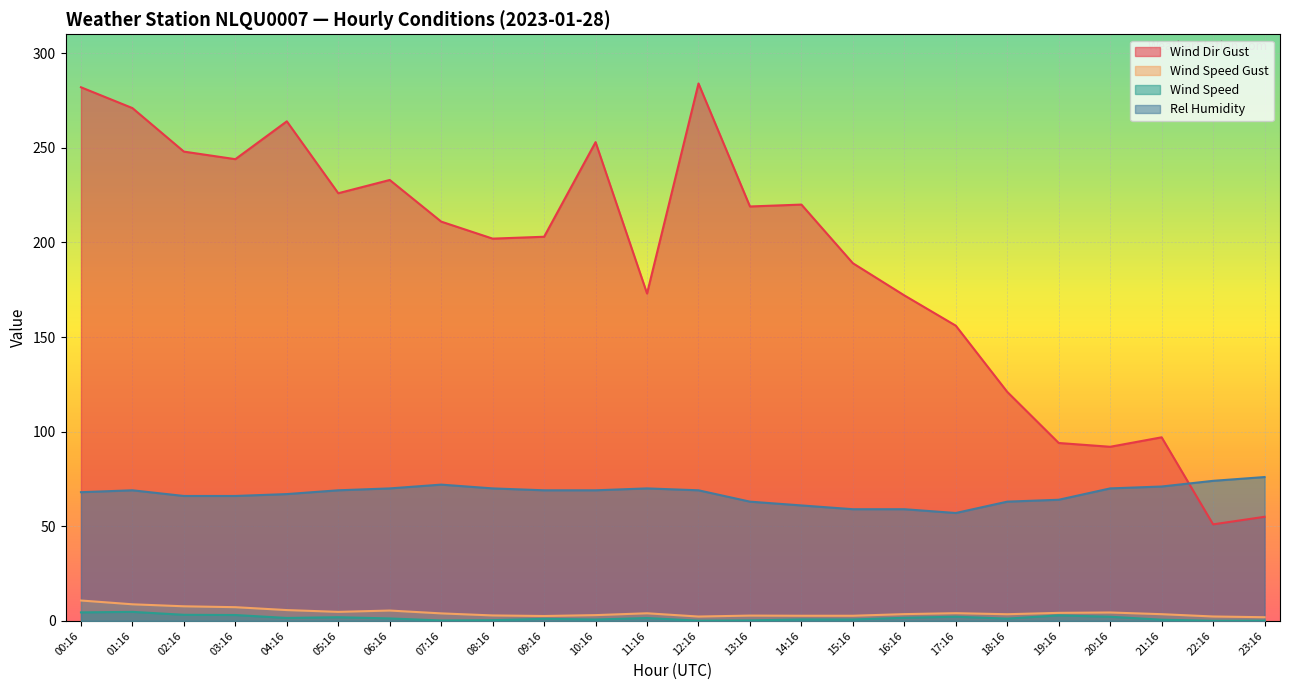

True or false: Rel Humidity and Wind Speed Gust cross at least once.

False